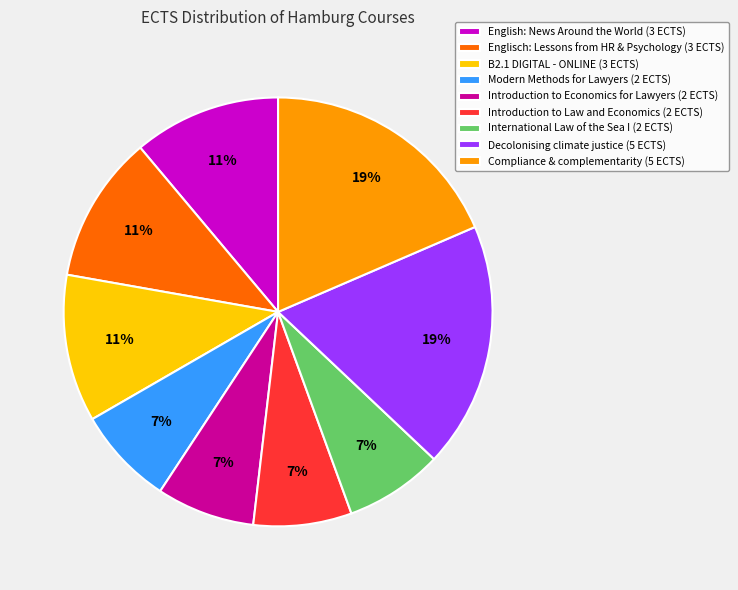

Is the sum of International Law of the Sea I and Englisch: Lessons from HR & Psychology greater than half?

No